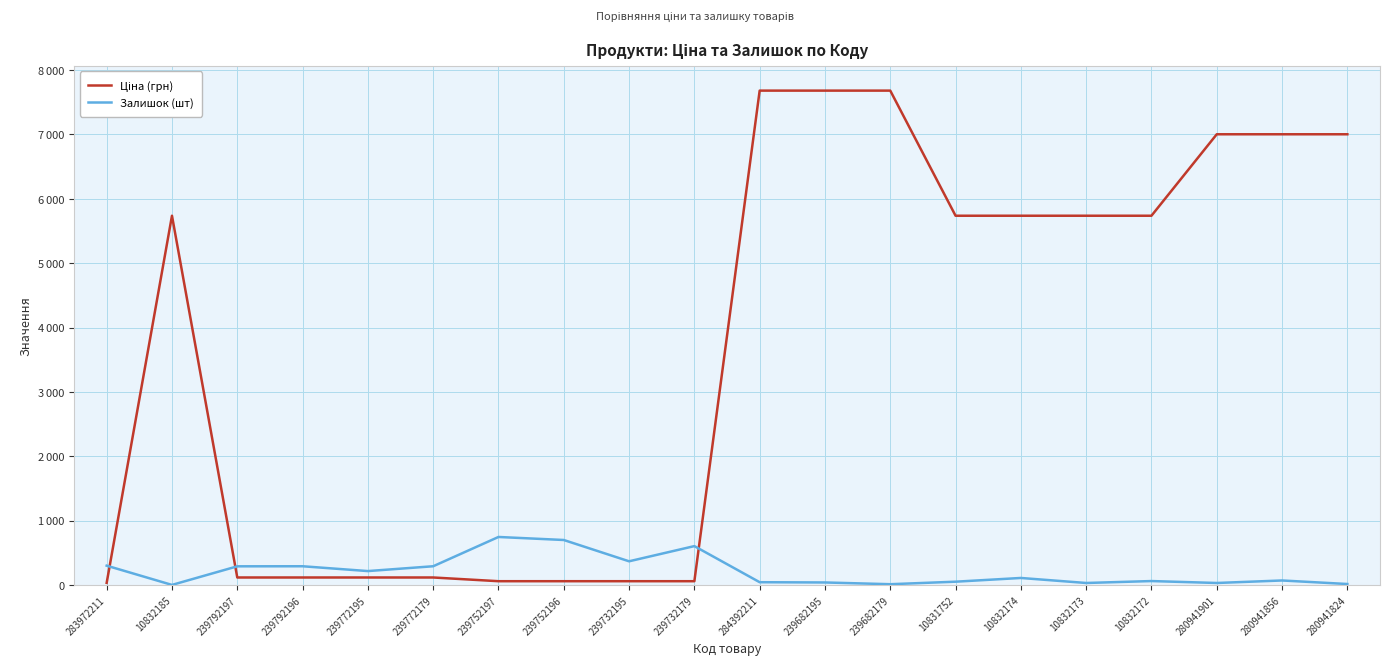

What is the difference between the Залишок (шт) values at 239752197 and 10832174?

637.0